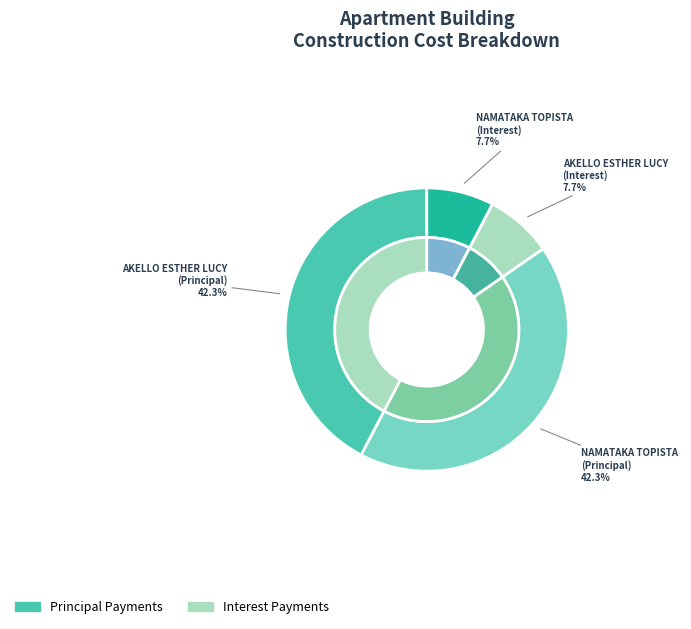

Rank the categories by value from highest to lowest.

AKELLO ESTHER LUCY (Principal), NAMATAKA TOPISTA (Principal), AKELLO ESTHER LUCY (Interest), NAMATAKA TOPISTA (Interest)